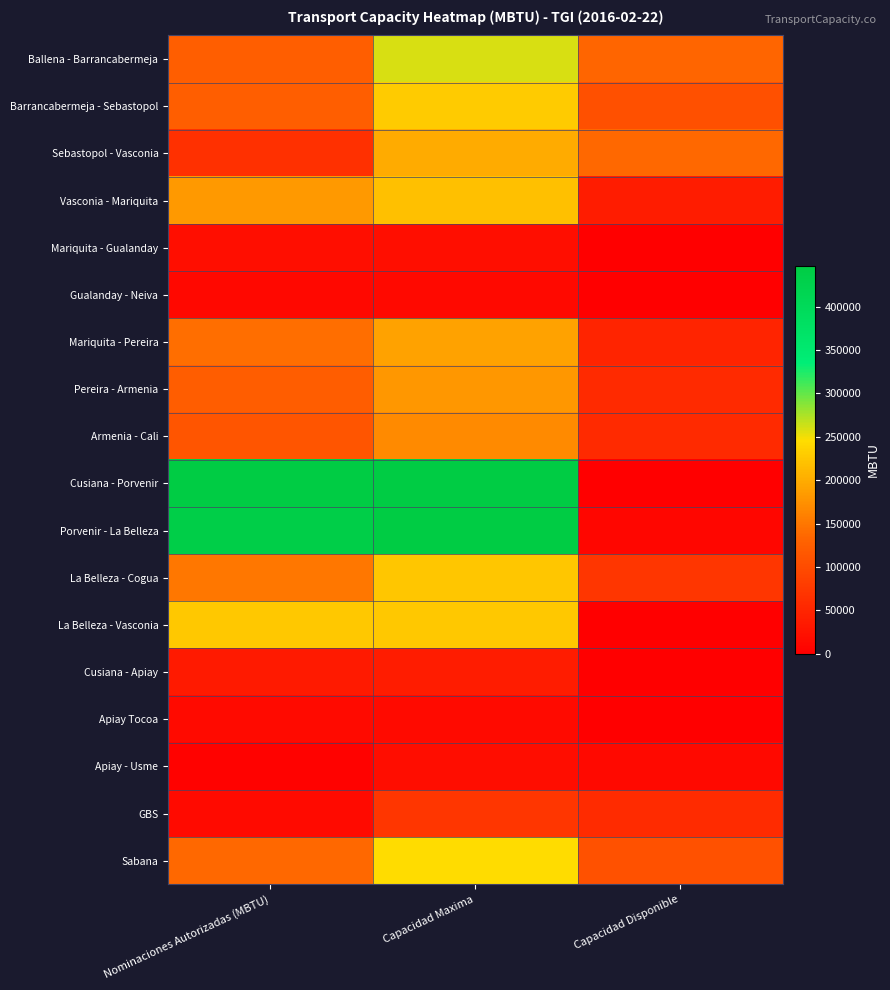

Reading right to left, extract all data points from this chart.

Ballena - Barrancabermeja: Capacidad Disponible=134274.0	Capacidad Maxima=259281.0	Nominaciones Autorizadas (MBTU)=125007.0
Barrancabermeja - Sebastopol: Capacidad Disponible=105369.5	Capacidad Maxima=229574.5	Nominaciones Autorizadas (MBTU)=124205.0
Sebastopol - Vasconia: Capacidad Disponible=137150.1	Capacidad Maxima=200628.1	Nominaciones Autorizadas (MBTU)=63478.0
Vasconia - Mariquita: Capacidad Disponible=36691.3	Capacidad Maxima=218943.4	Nominaciones Autorizadas (MBTU)=182252.0
Mariquita - Gualanday: Capacidad Disponible=0.0	Capacidad Maxima=20868.0	Nominaciones Autorizadas (MBTU)=20868.0
Gualanday - Neiva: Capacidad Disponible=775.8	Capacidad Maxima=12540.8	Nominaciones Autorizadas (MBTU)=11765.0
Mariquita - Pereira: Capacidad Disponible=48753.4	Capacidad Maxima=191575.4	Nominaciones Autorizadas (MBTU)=142822.0
Pereira - Armenia: Capacidad Disponible=56472.1	Capacidad Maxima=180172.1	Nominaciones Autorizadas (MBTU)=123700.0
Armenia - Cali: Capacidad Disponible=56284.8	Capacidad Maxima=168768.8	Nominaciones Autorizadas (MBTU)=112484.0
Cusiana - Porvenir: Capacidad Disponible=909.2	Capacidad Maxima=446970.2	Nominaciones Autorizadas (MBTU)=446061.0
Porvenir - La Belleza: Capacidad Disponible=10350.2	Capacidad Maxima=446970.2	Nominaciones Autorizadas (MBTU)=436620.0
La Belleza - Cogua: Capacidad Disponible=73107.1	Capacidad Maxima=223932.0	Nominaciones Autorizadas (MBTU)=150825.0
La Belleza - Vasconia: Capacidad Disponible=0.0	Capacidad Maxima=226609.3	Nominaciones Autorizadas (MBTU)=226609.3
Cusiana - Apiay: Capacidad Disponible=1657.6	Capacidad Maxima=37627.6	Nominaciones Autorizadas (MBTU)=35970.0
Apiay Tocoa: Capacidad Disponible=115.5	Capacidad Maxima=15016.5	Nominaciones Autorizadas (MBTU)=14901.0
Apiay - Usme: Capacidad Disponible=13814.5	Capacidad Maxima=18945.5	Nominaciones Autorizadas (MBTU)=5131.0
GBS: Capacidad Disponible=58392.8	Capacidad Maxima=72682.8	Nominaciones Autorizadas (MBTU)=14290.0
Sabana: Capacidad Disponible=107923.4	Capacidad Maxima=245149.5	Nominaciones Autorizadas (MBTU)=137226.0